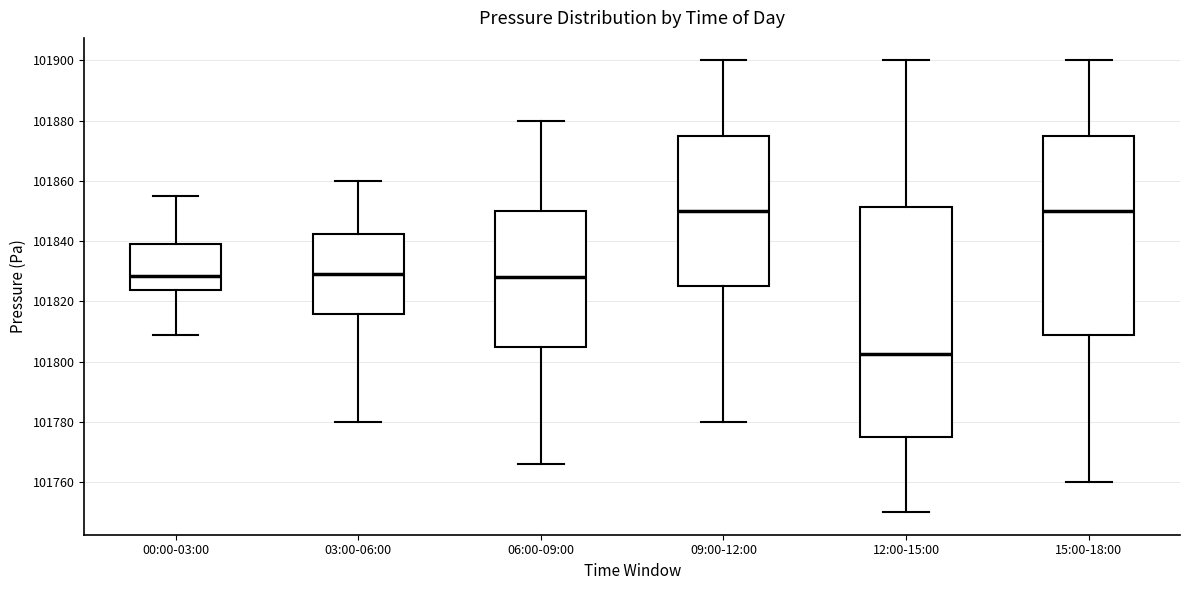

Reading left to right, read every box against the y-axis: the position of its median line, the range the box covers, and the ends of its whiskers. The values are not printed on the chart, so give them approximately, as read against the axis.

00:00-03:00: median 101828, box 101824 to 101838, whiskers 101808 to 101856
03:00-06:00: median 101830, box 101816 to 101842, whiskers 101780 to 101860
06:00-09:00: median 101828, box 101806 to 101850, whiskers 101766 to 101880
09:00-12:00: median 101850, box 101826 to 101876, whiskers 101780 to 101900
12:00-15:00: median 101802, box 101776 to 101852, whiskers 101750 to 101900
15:00-18:00: median 101850, box 101808 to 101876, whiskers 101760 to 101900